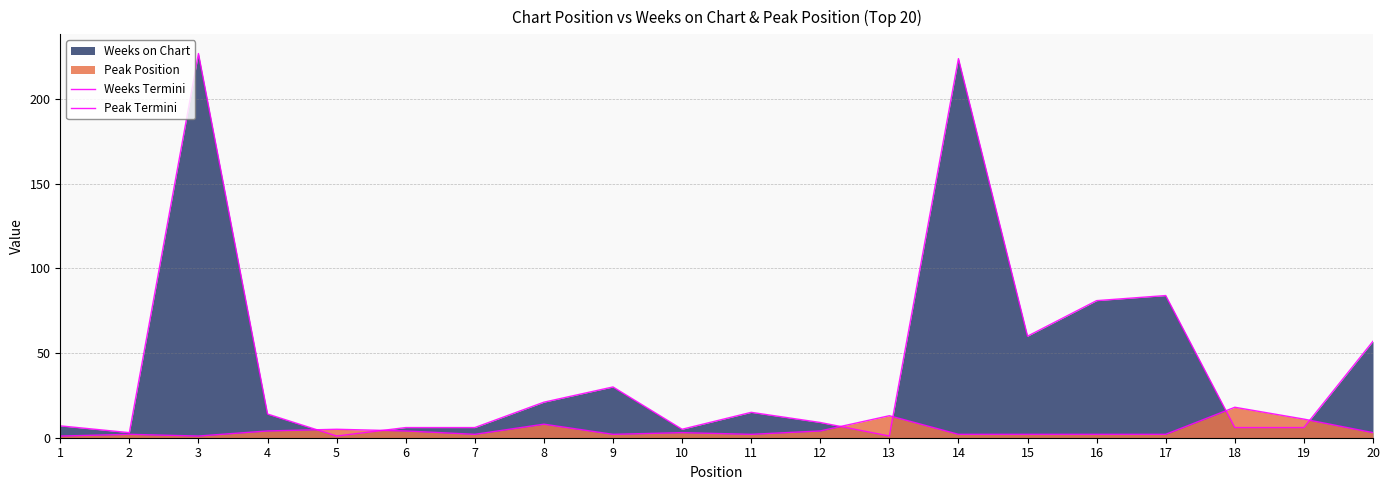

True or false: Weeks Termini and Peak Termini cross at least once.

True